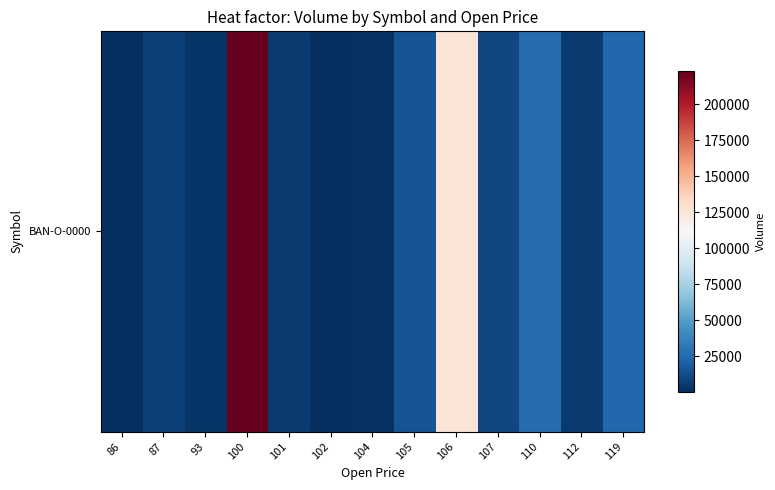

What is the difference between the second highest and second lowest values?

125869